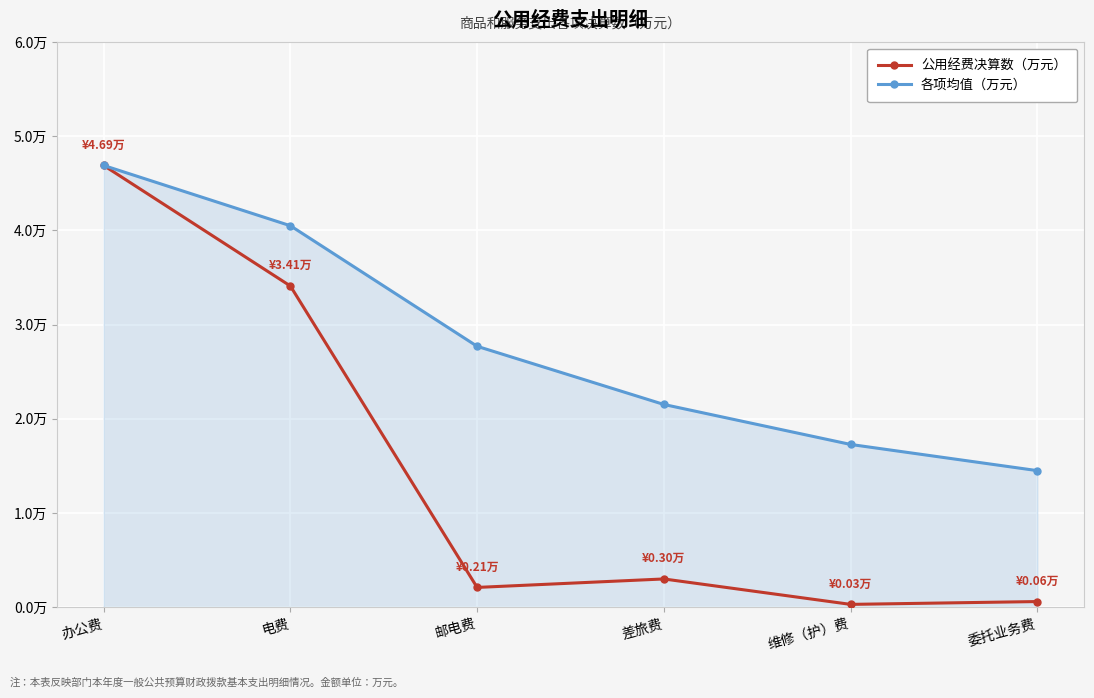

True or false: 公用经费决算数（万元） and 各项均值（万元） cross at least once.

False